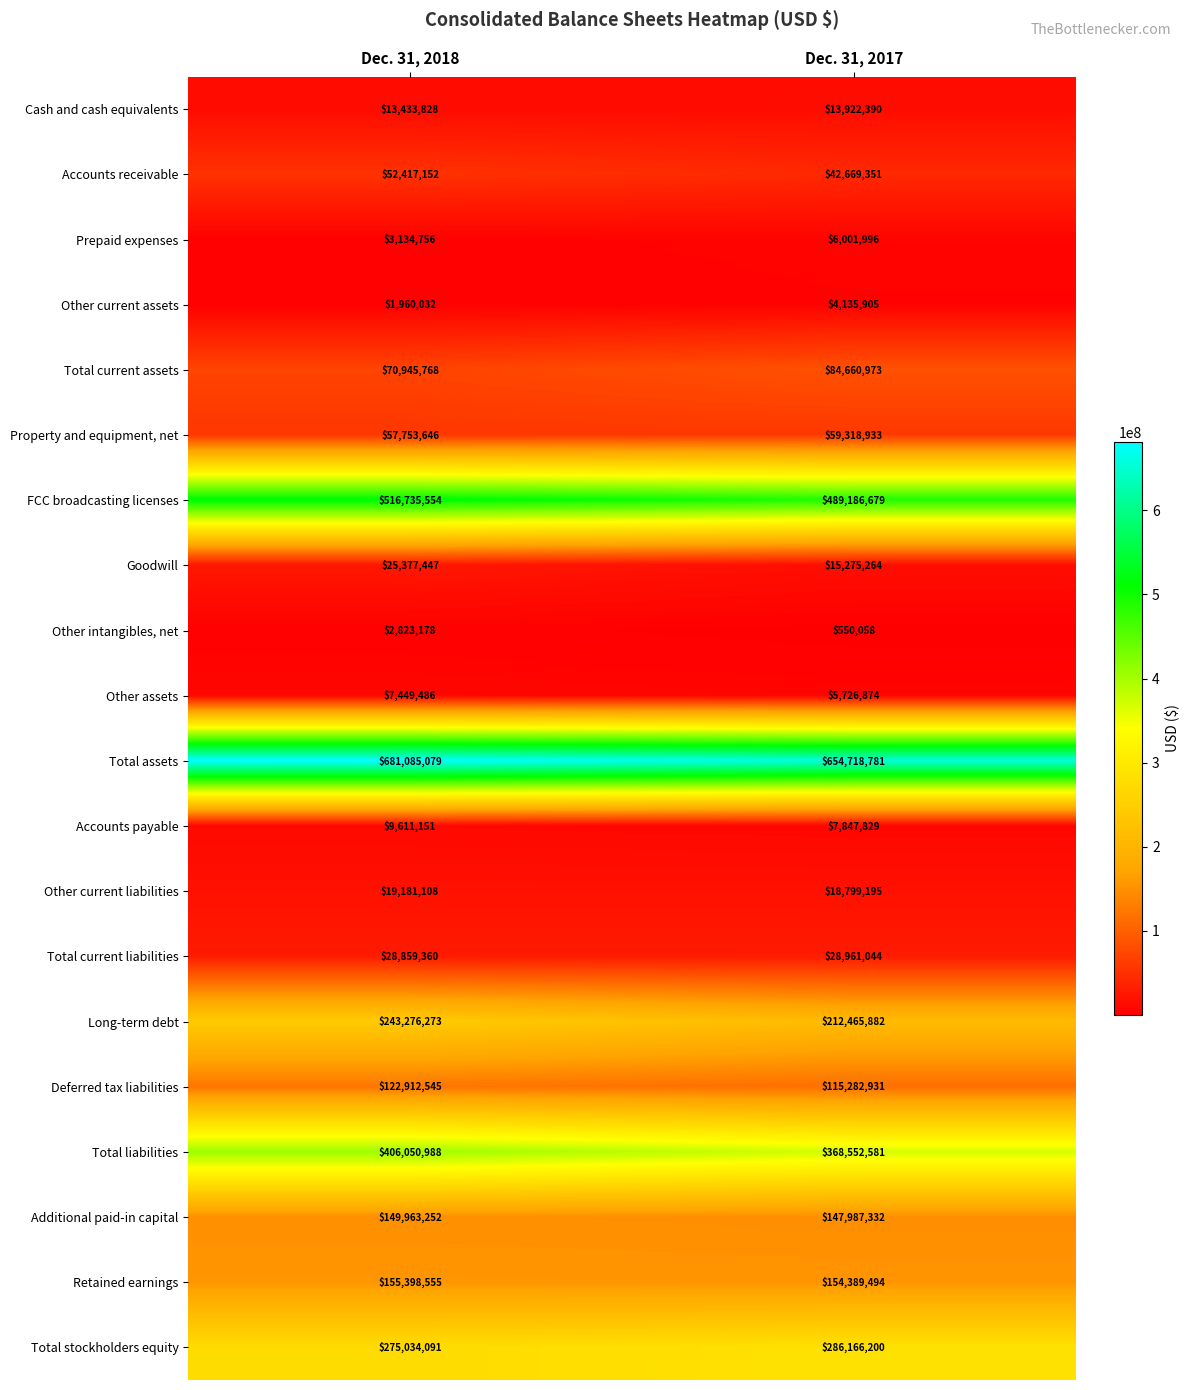

What is the total value across all series at Dec. 31, 2017?

2716619692